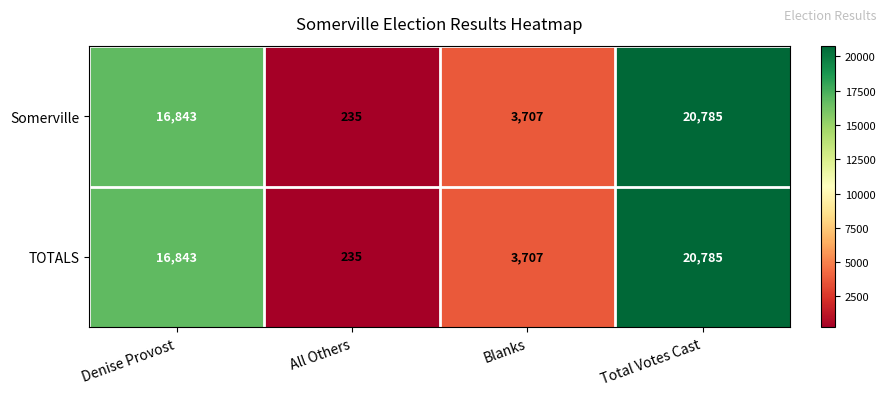

Rank the categories by TOTALS value from lowest to highest.

All Others, Blanks, Denise Provost, Total Votes Cast